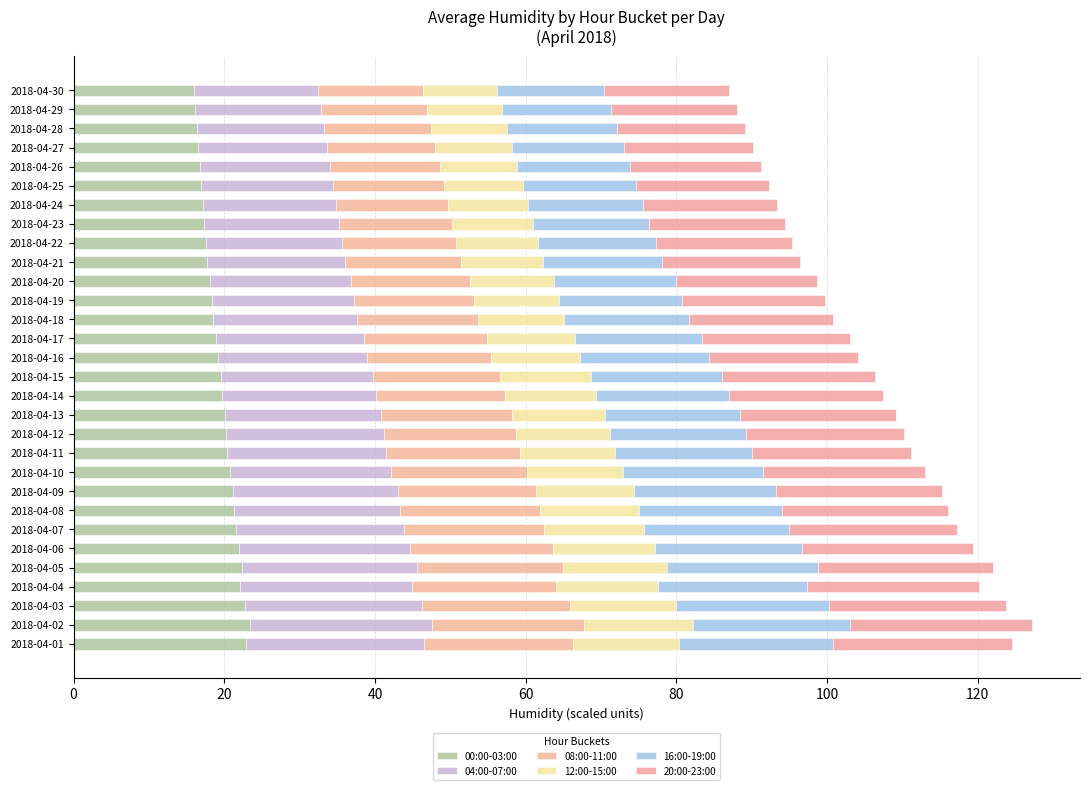

How many categories are shown in the chart?

30